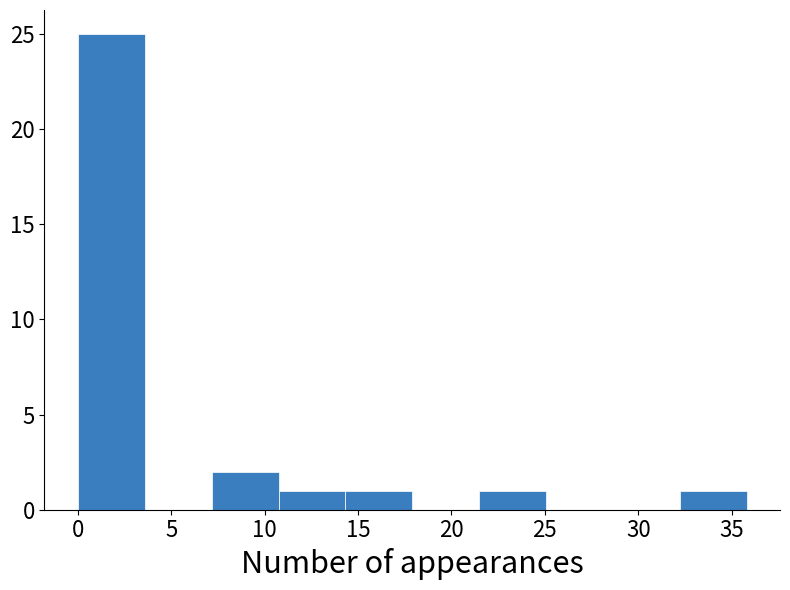

Reading left to right, list every bar in this chart as the range it spans on the x-axis followed by its height. Neither the bar edges nor the heights are printed on the chart, so give them approximately, as read against the axes.

0.0 to 3.5: 25
3.5 to 7.0: 0
7.0 to 10.5: 2
10.5 to 14.5: 1
14.5 to 18.0: 1
18.0 to 21.5: 0
21.5 to 25.0: 1
25.0 to 28.5: 0
28.5 to 32.0: 0
32.0 to 36.0: 1